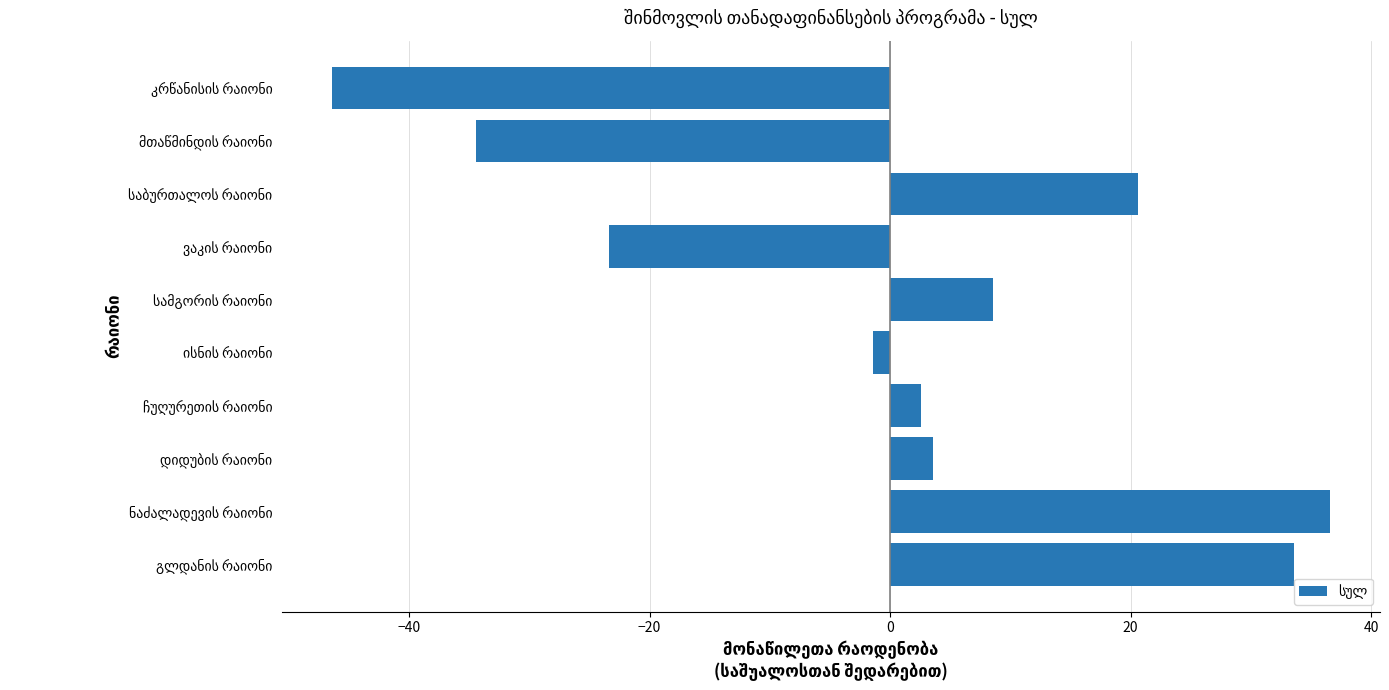

What is the difference between the maximum and second lowest values?

71.0